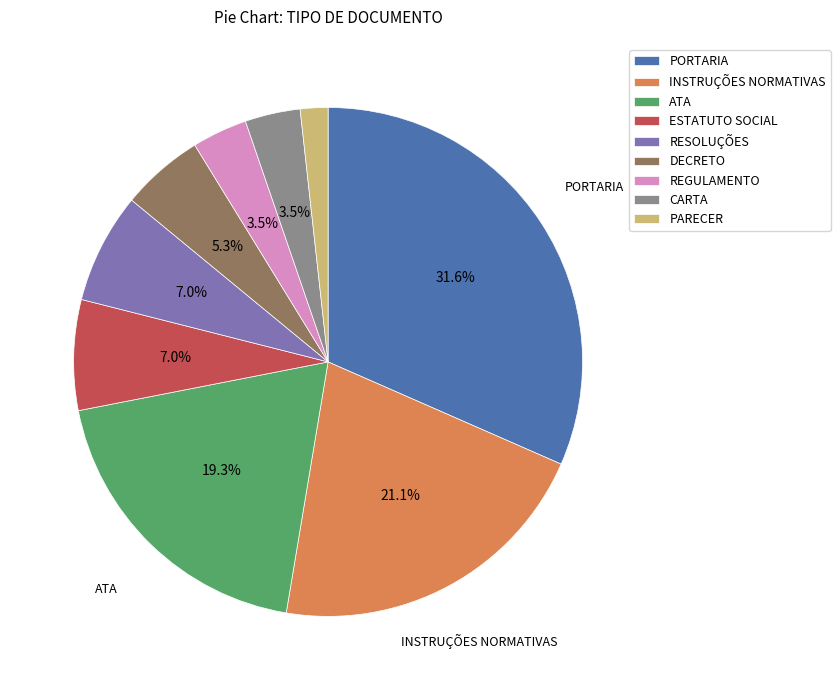

Does any single category account for the majority?

No